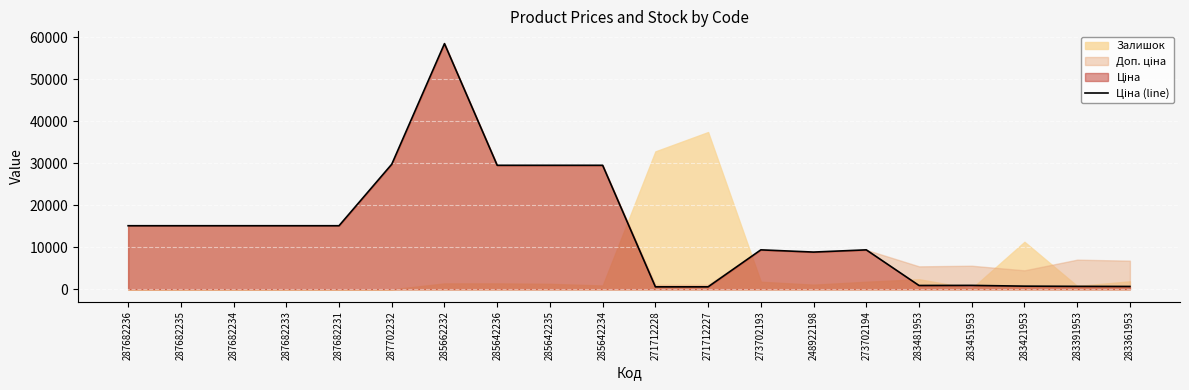

The chart shows a value of 15120.0 at 287682235. True or false?

True